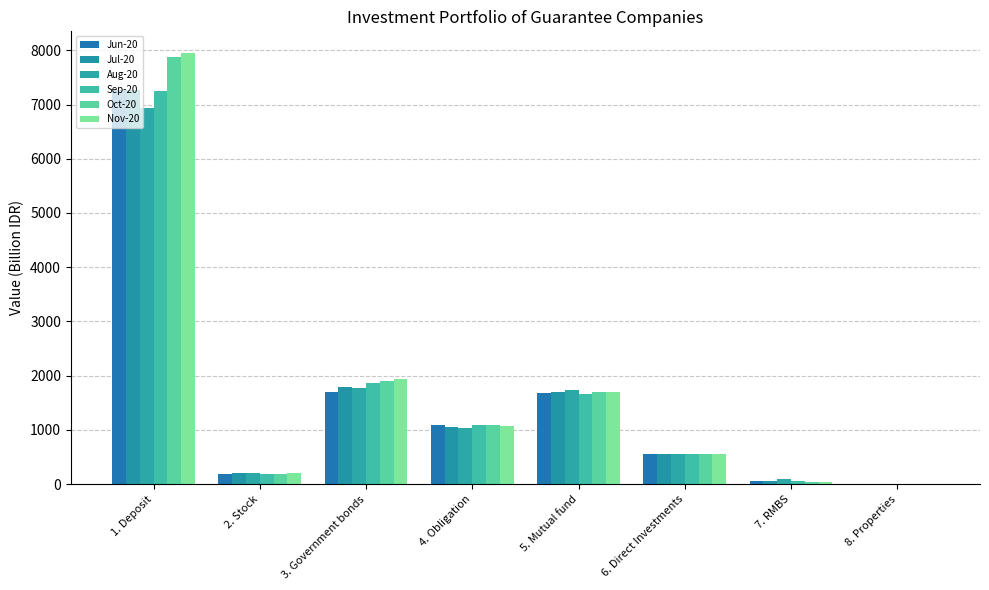

Which series changed the most between 3. Government bonds and 7. RMBS?

Nov-20